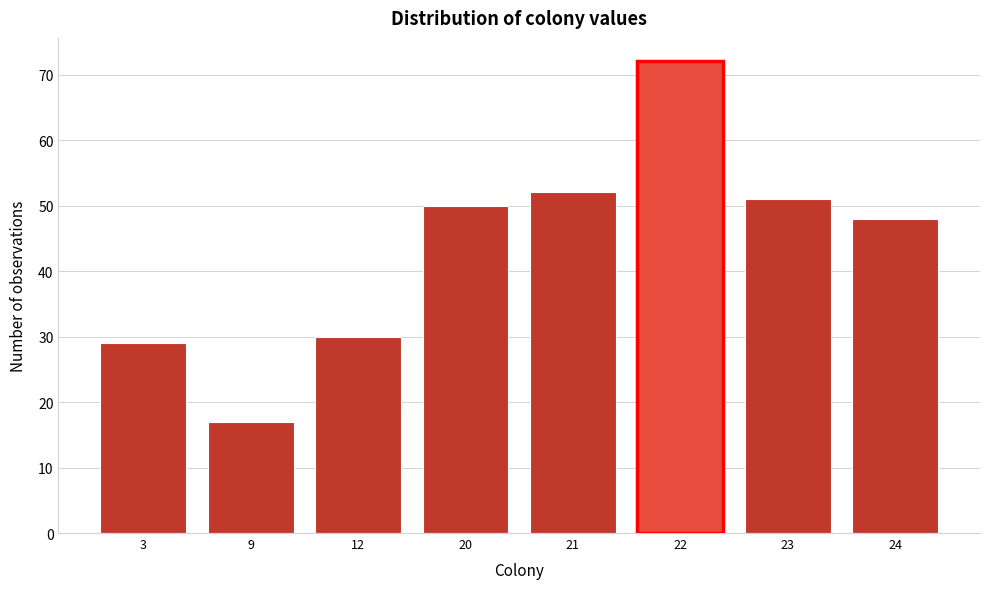

Reading left to right, transcribe all the data shown in this chart.

29	17	30	50	52	72	51	48